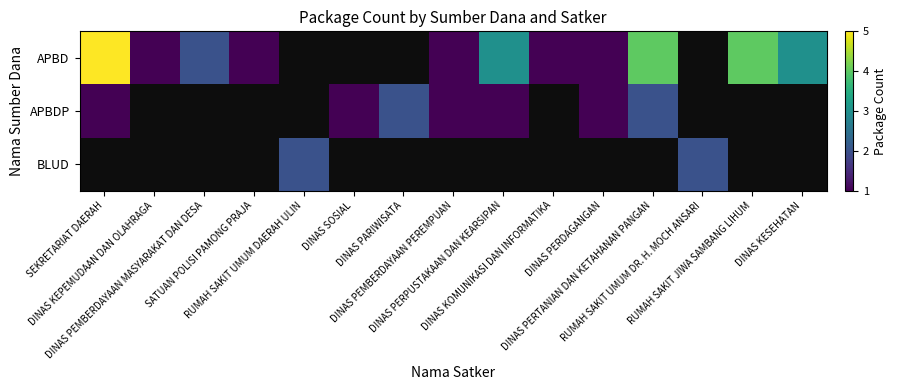

How many positive values does the APBDP series have?

7